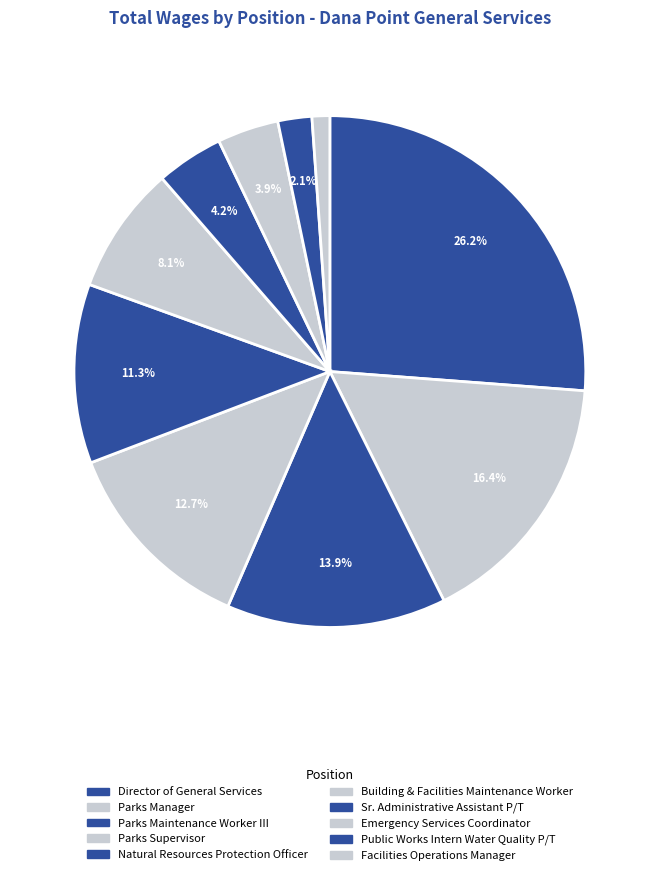

Is it true that Parks Maintenance Worker III is 1% of the pie?

False